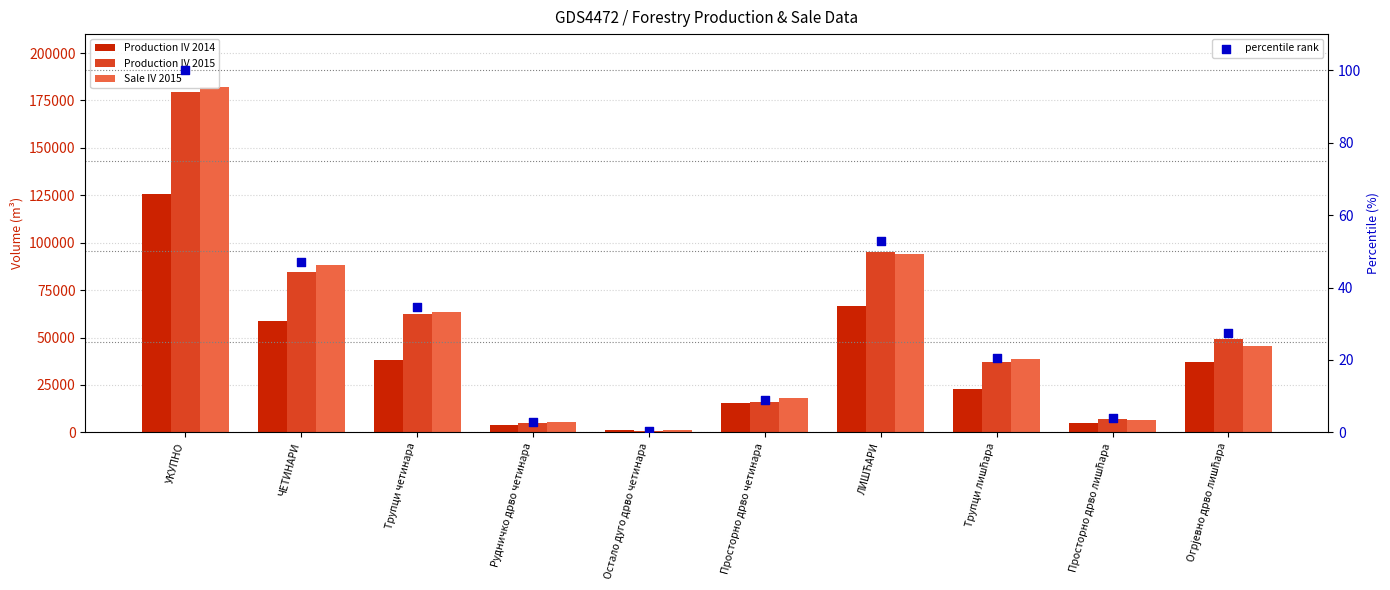

Which series contains the highest Y value?

Sale IV 2015